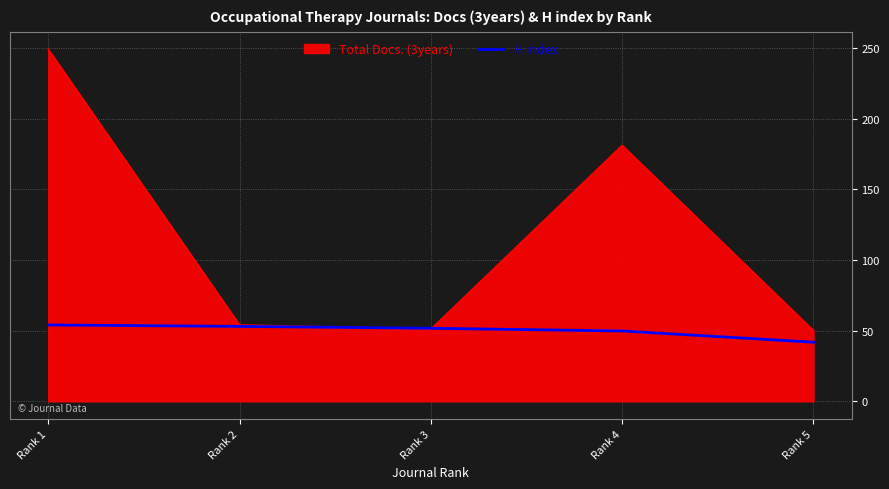

Read the Total Docs. (3years) value at Rank 2.

54.0